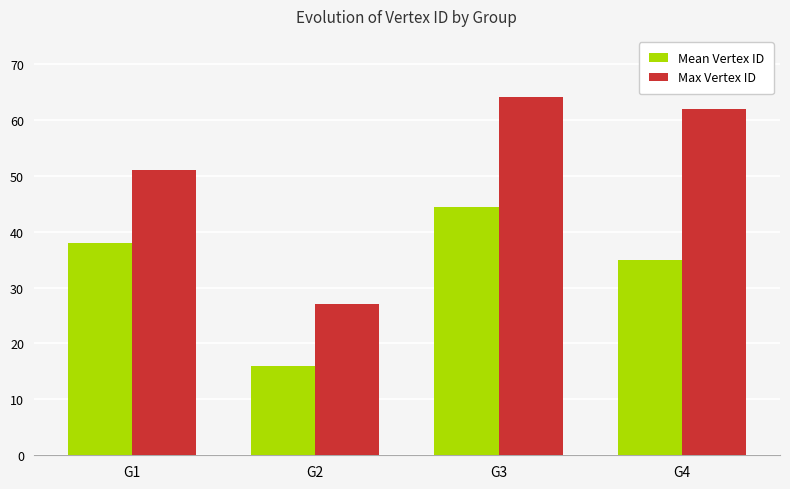

List the series in order of their peak value, lowest first.

Mean Vertex ID, Max Vertex ID